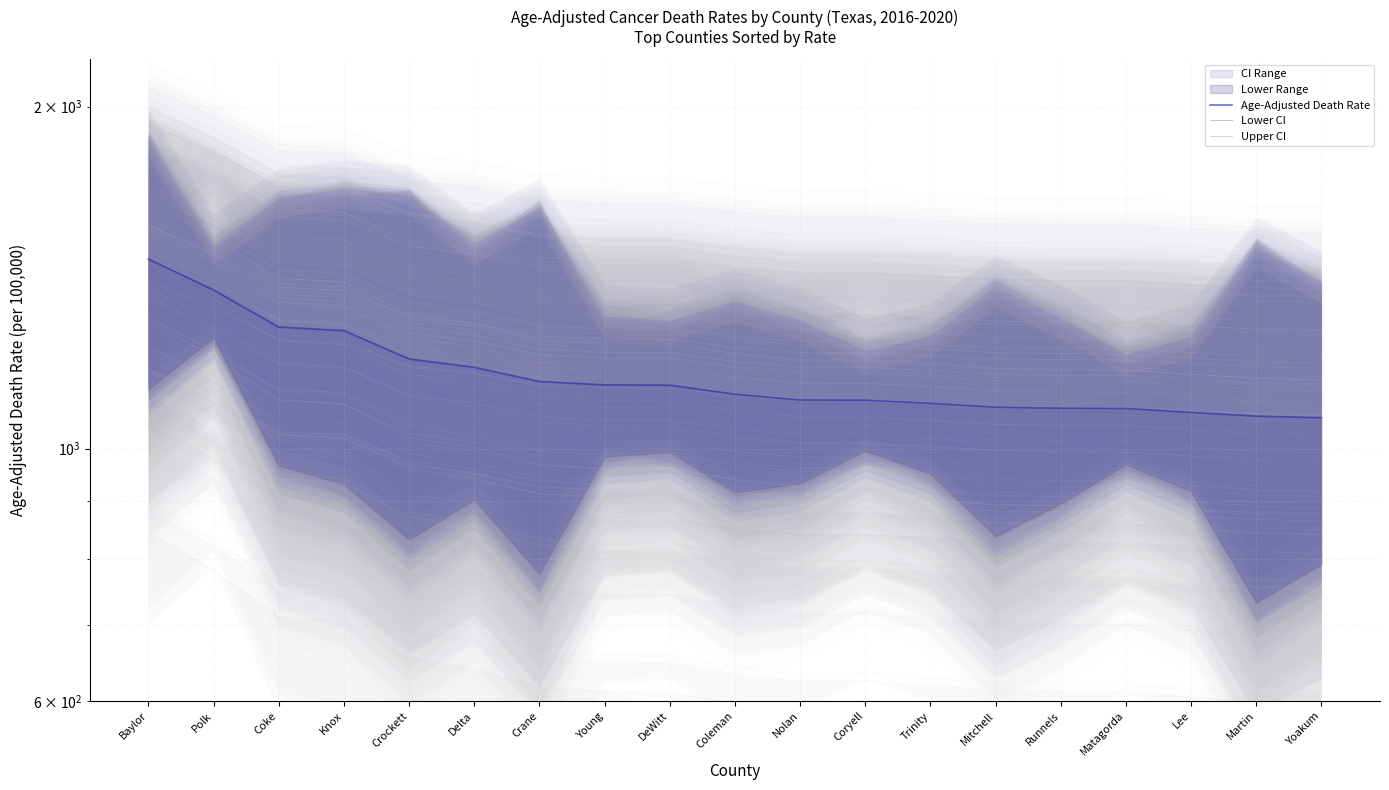

True or false: Upper CI has a value of 2754.3 at Knox.

False